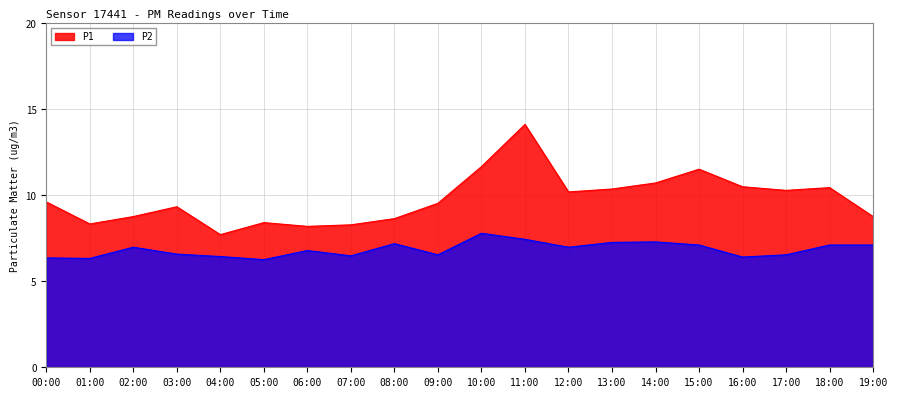

Rank the series at 18:00 from lowest to highest value.

P2, P1